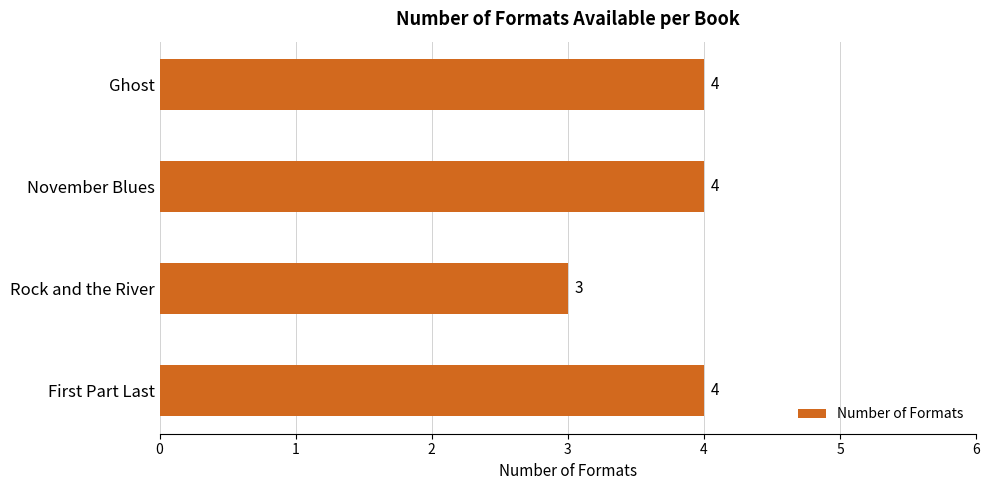

Reading bottom to top, list all the values displayed in this chart.

4	3	4	4